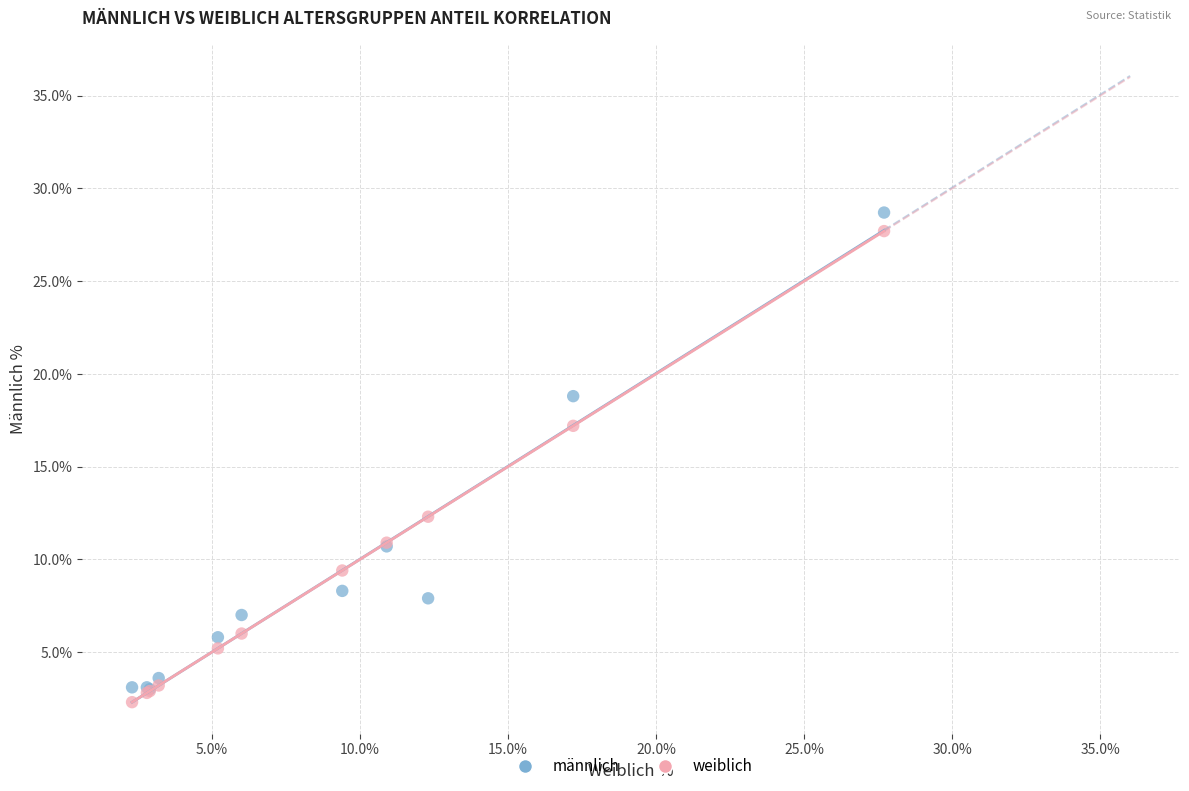

What are all the series names shown in the legend?

männlich, weiblich